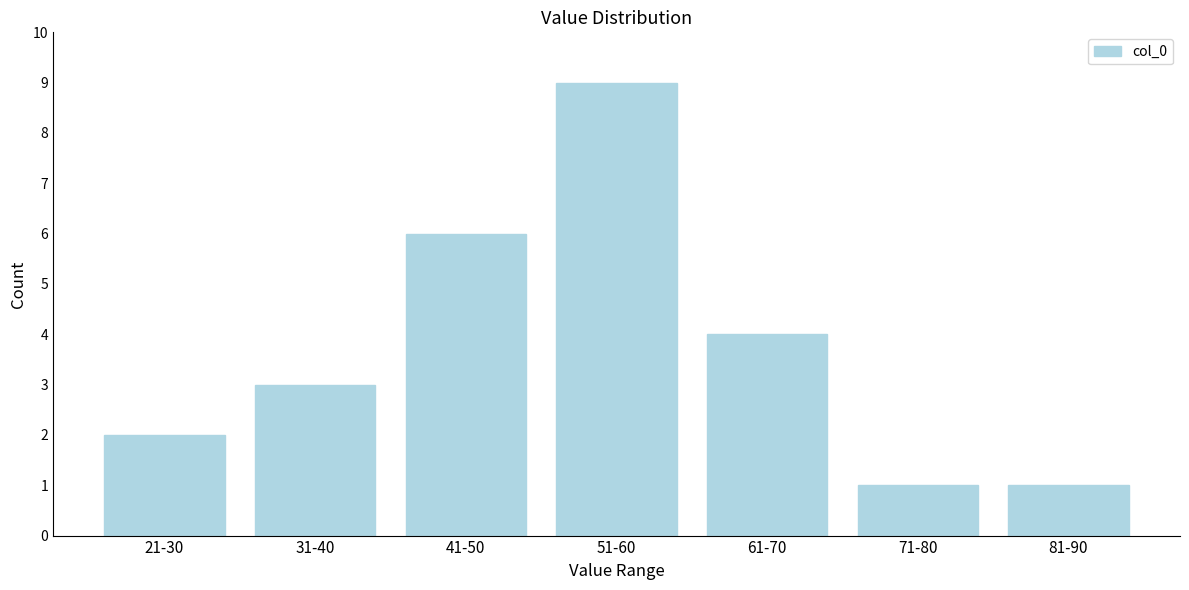

Reading right to left, extract all data points from this chart.

81-90=1	71-80=1	61-70=4	51-60=9	41-50=6	31-40=3	21-30=2